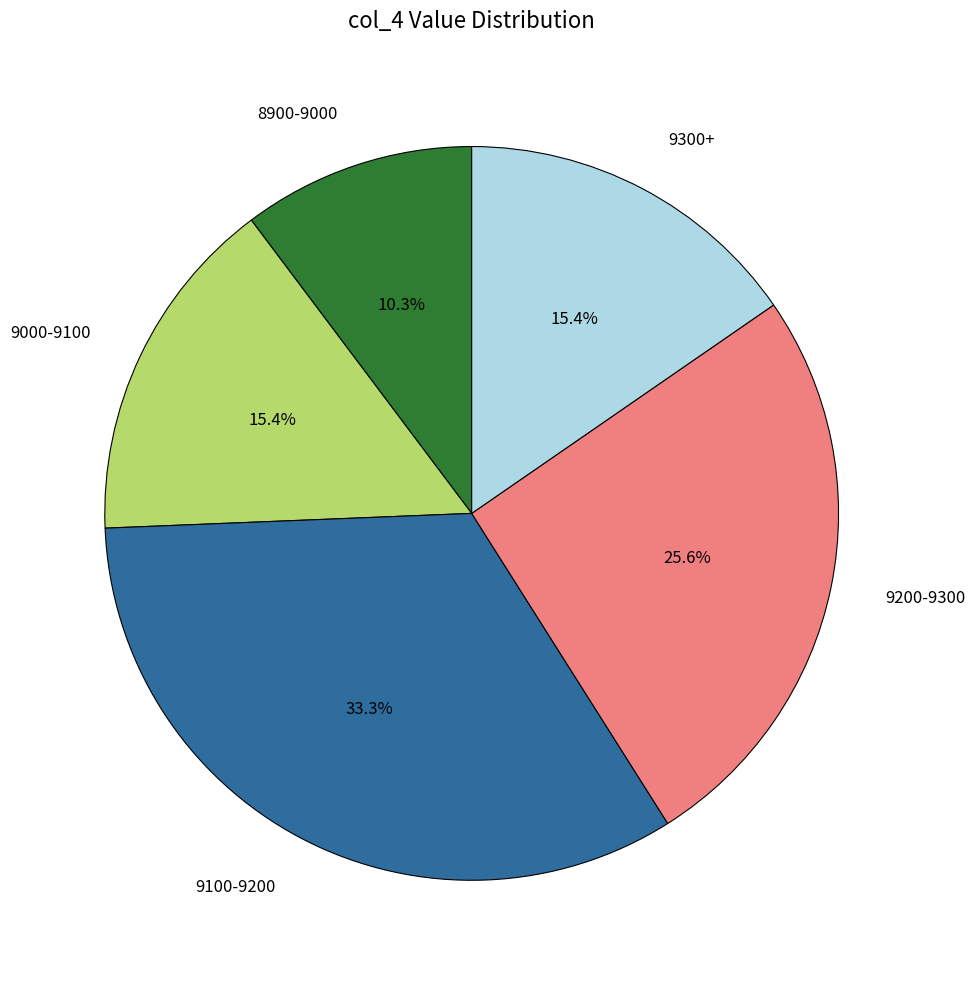

Is there any slice that represents more than half of the pie?

No